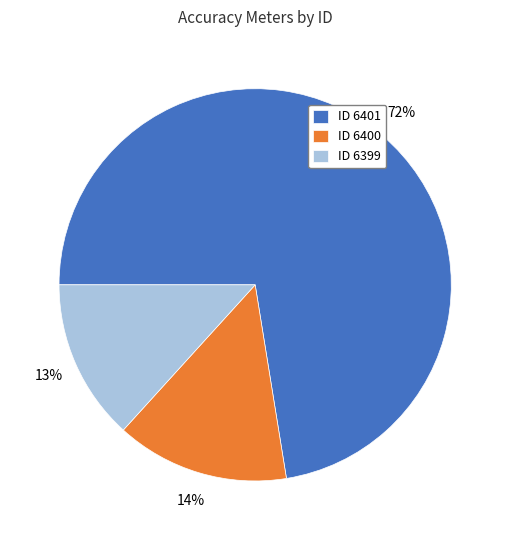

What is the majority slice?

ID 6401